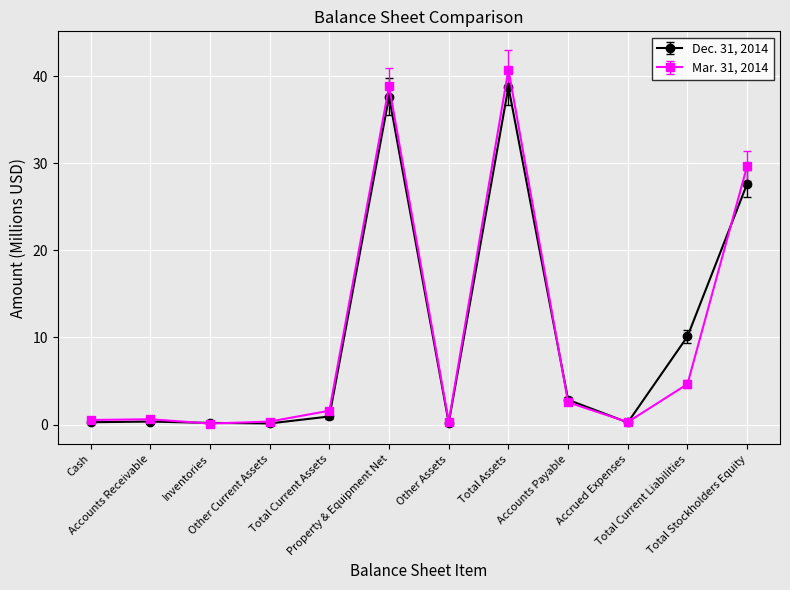

What is the difference between the maximum and minimum values in the Mar. 31, 2014 series?

40.6